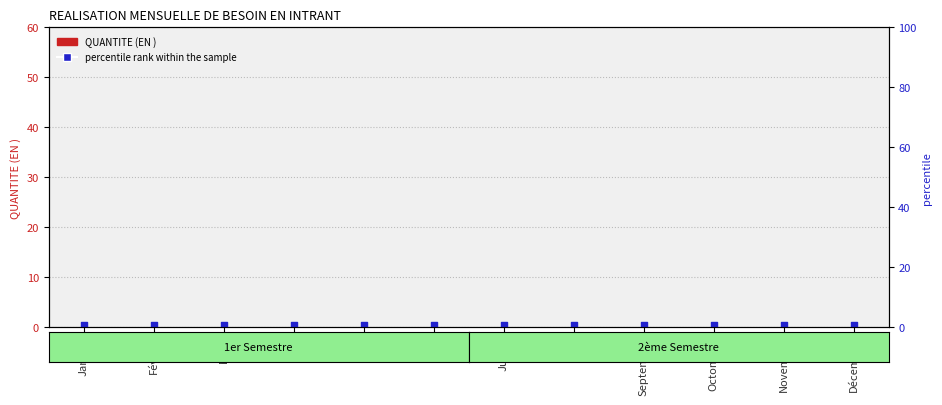

Which series has the largest total across all categories?

percentile rank within the sample